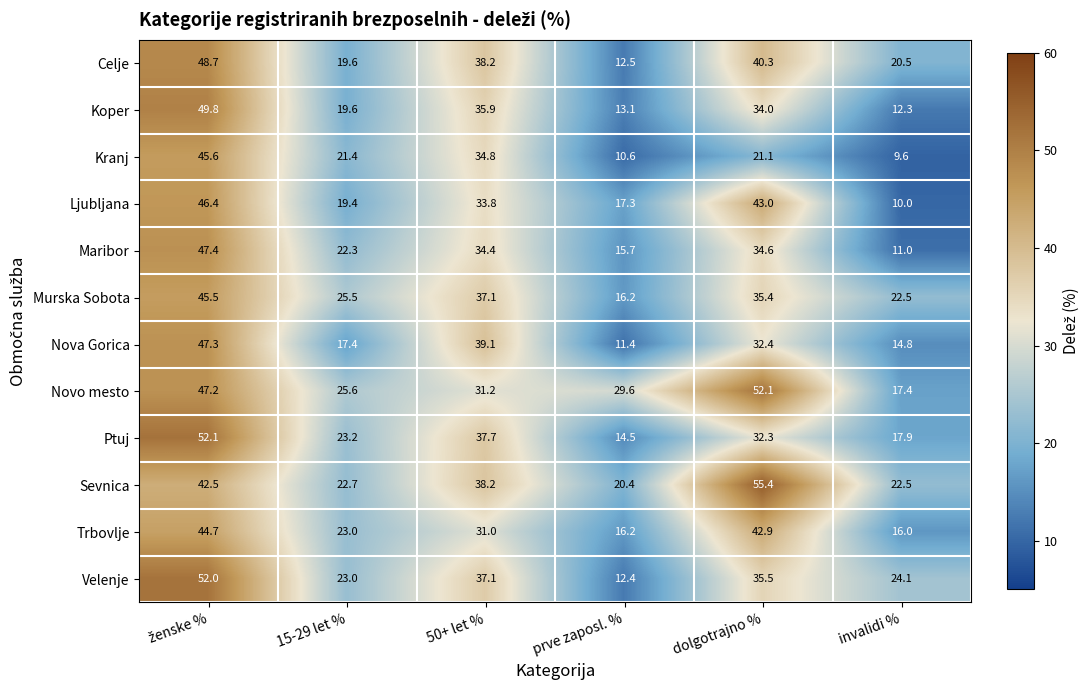

Which category has the lowest value in the Velenje series?

prve zaposl. %